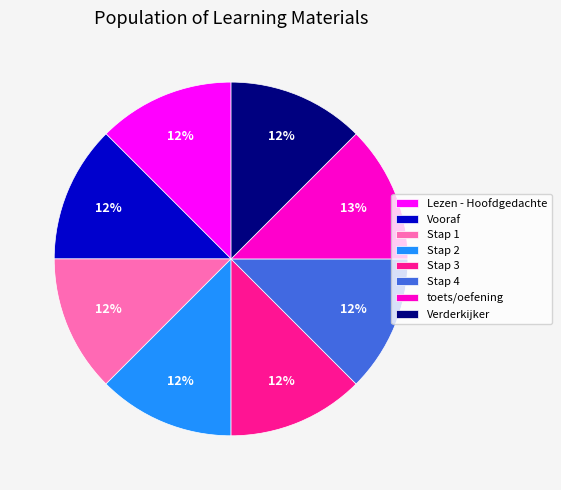

Count the number of slices in the pie.

8